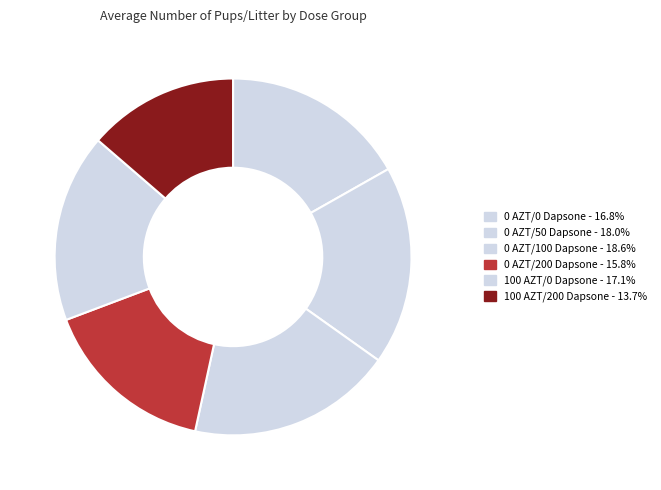

To the nearest percent, what is the average slice percentage?

17%